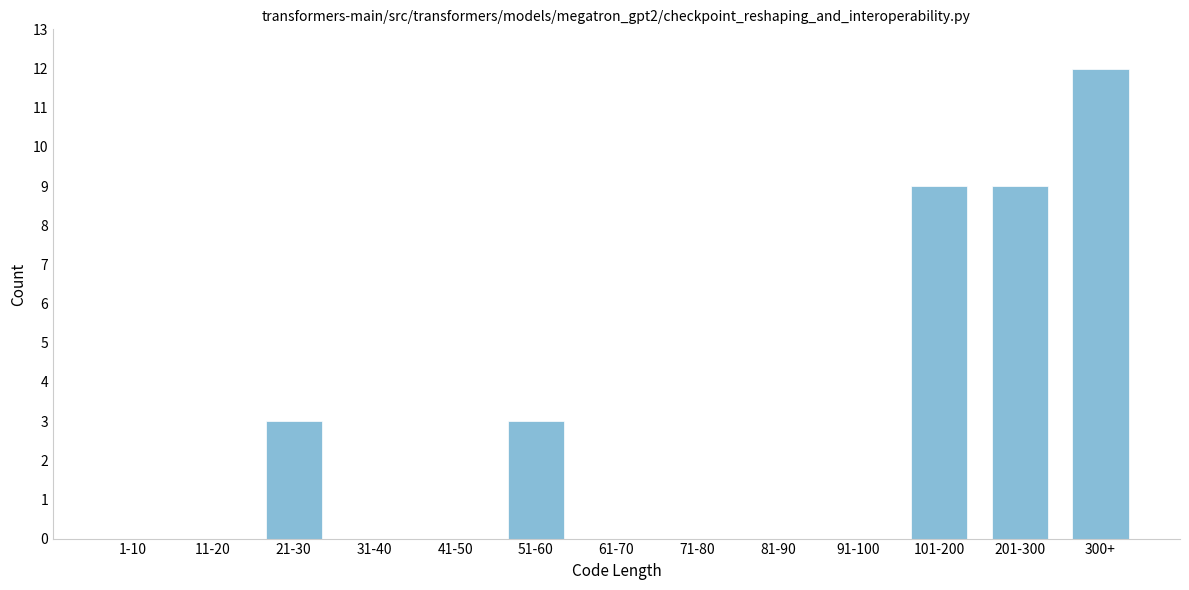

Reading right to left, list all the values displayed in this chart.

300+=12	201-300=9	101-200=9	91-100=0	81-90=0	71-80=0	61-70=0	51-60=3	41-50=0	31-40=0	21-30=3	11-20=0	1-10=0